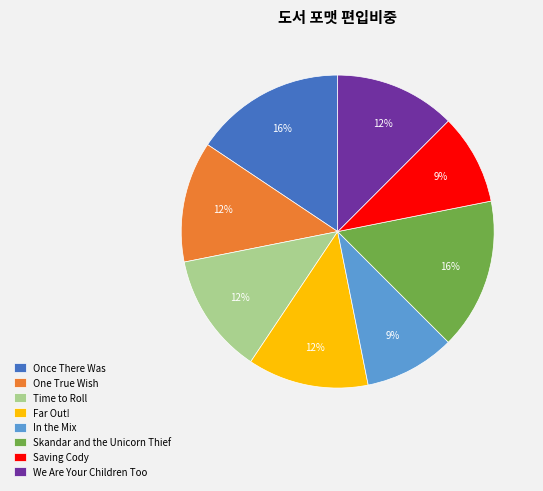

True or false: Time to Roll accounts for 18% of the total.

False